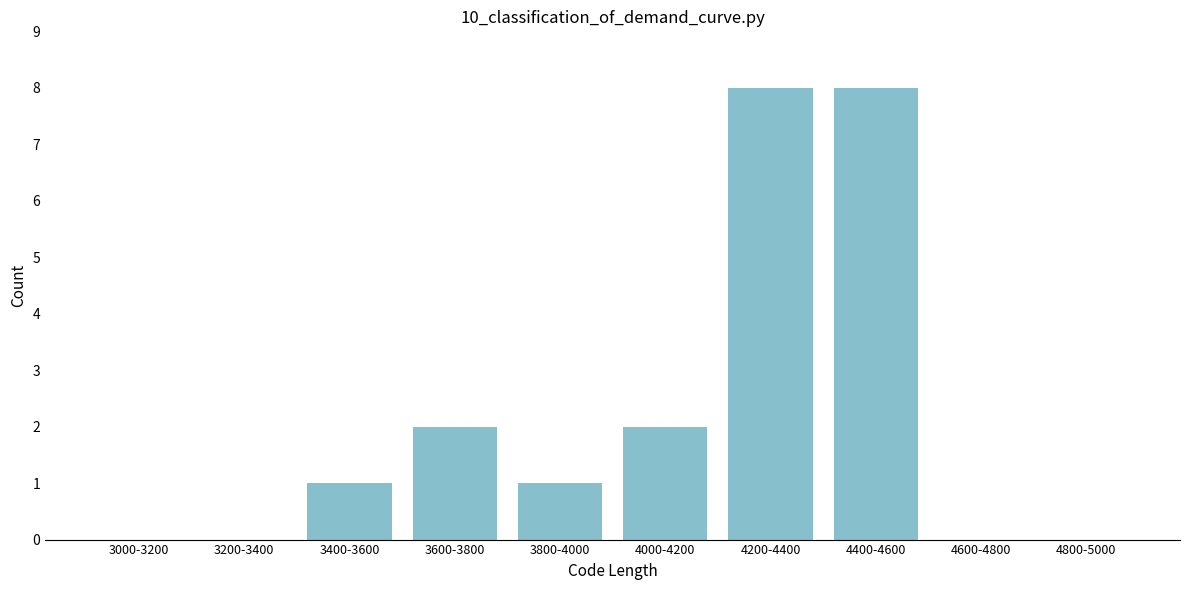

Reading left to right, what are all the values shown in this chart?

3000-3200=0	3200-3400=0	3400-3600=1	3600-3800=2	3800-4000=1	4000-4200=2	4200-4400=8	4400-4600=8	4600-4800=0	4800-5000=0